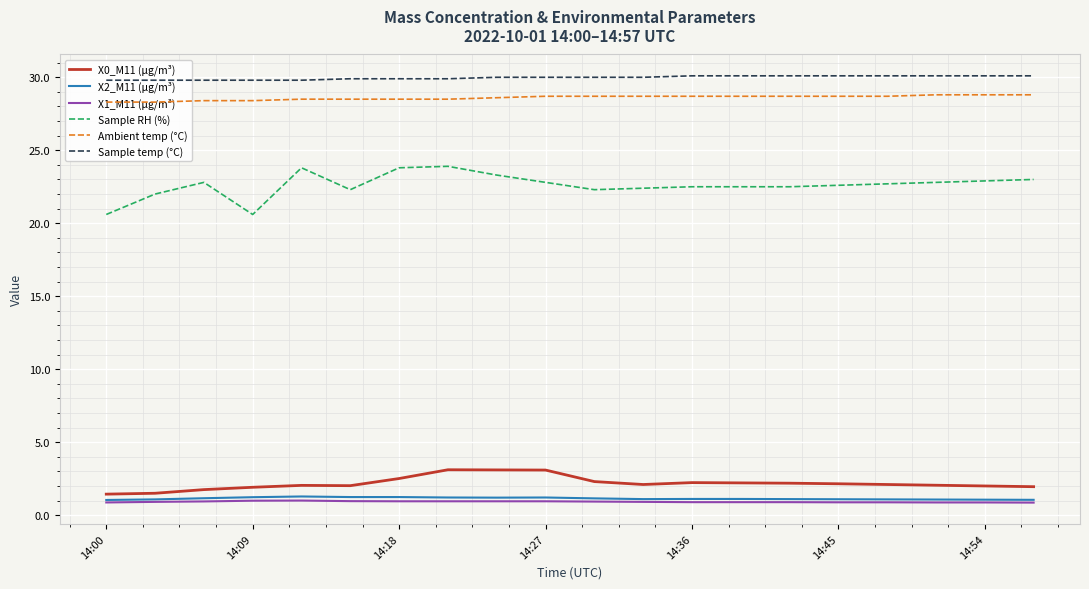

How many lines are shown in the chart?

6